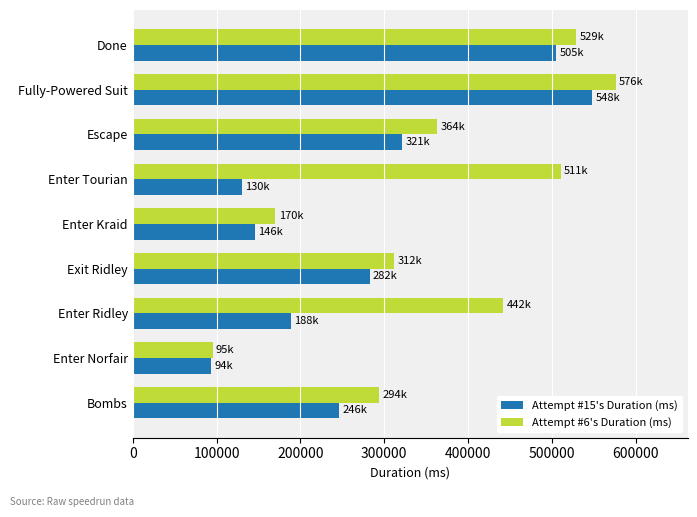

At which category is the sum across all series the highest?

Fully-Powered Suit